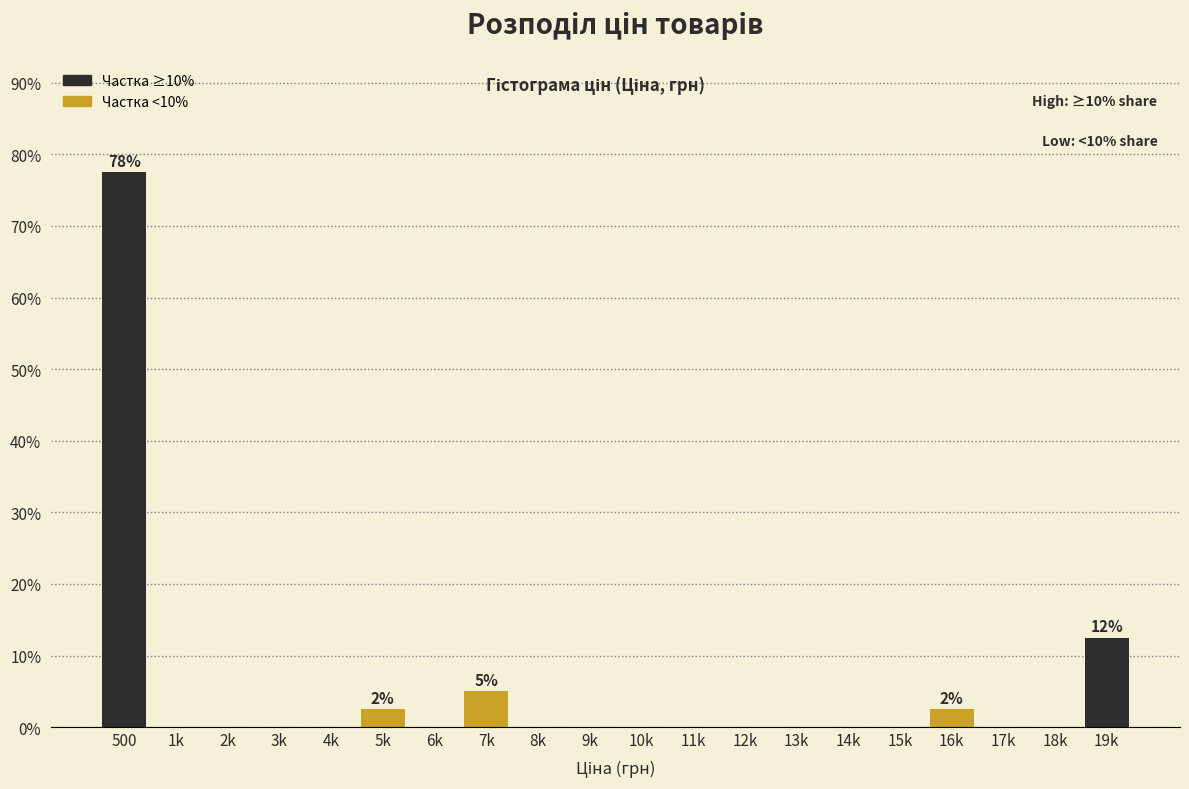

Reading right to left, transcribe all the data shown in this chart.

19k=12.5	18k=0.0	17k=0.0	16k=2.5	15k=0.0	14k=0.0	13k=0.0	12k=0.0	11k=0.0	10k=0.0	9k=0.0	8k=0.0	7k=5.0	6k=0.0	5k=2.5	4k=0.0	3k=0.0	2k=0.0	1k=0.0	500=77.5